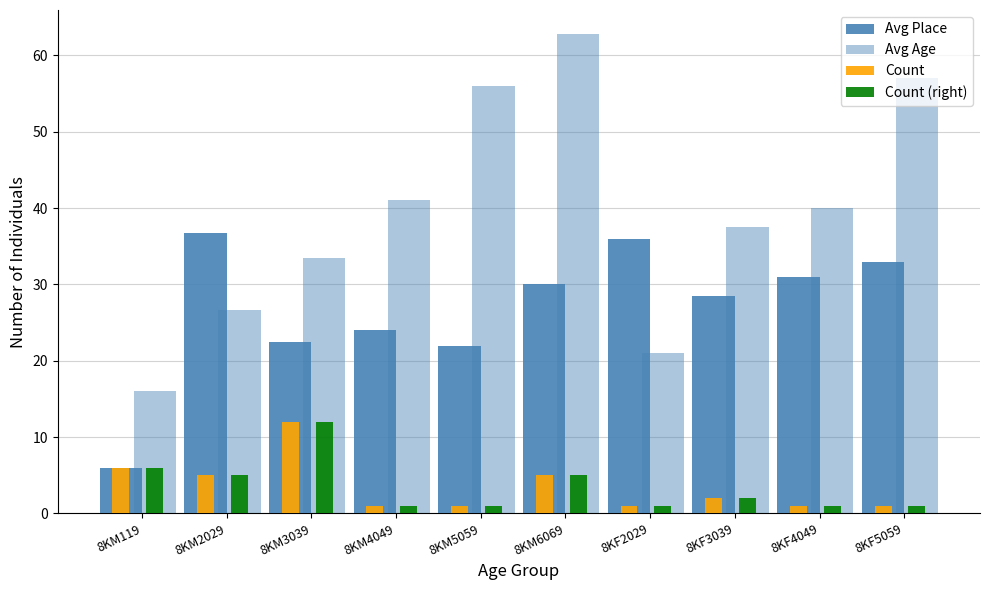

How many bars are there in each group?

4